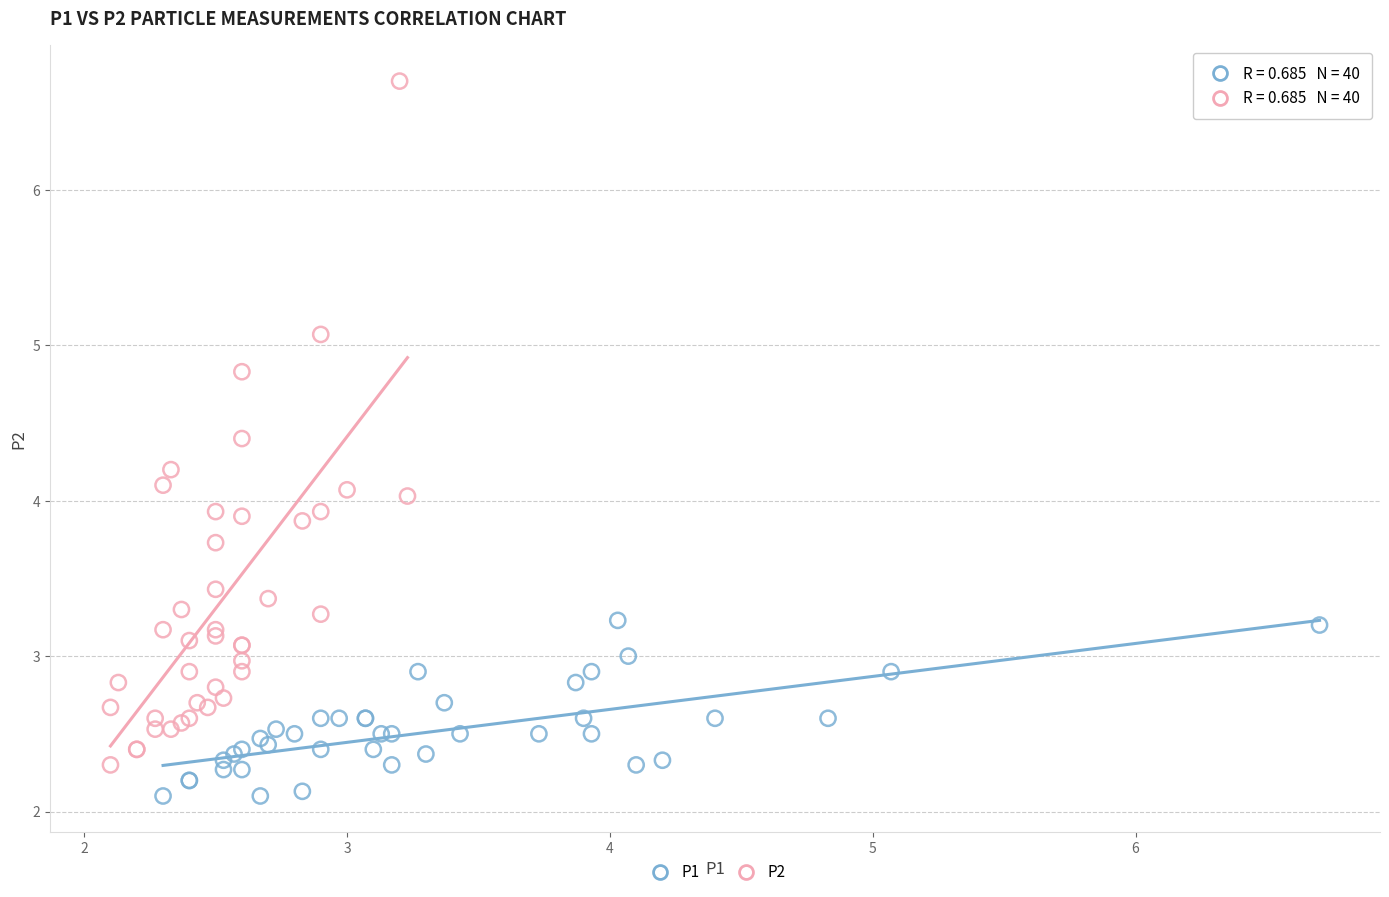

Which series reaches the maximum Y coordinate?

P2